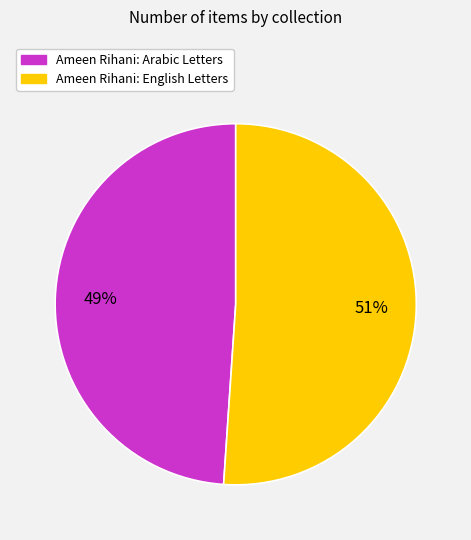

Which category has the biggest portion of the pie?

Ameen Rihani: English Letters